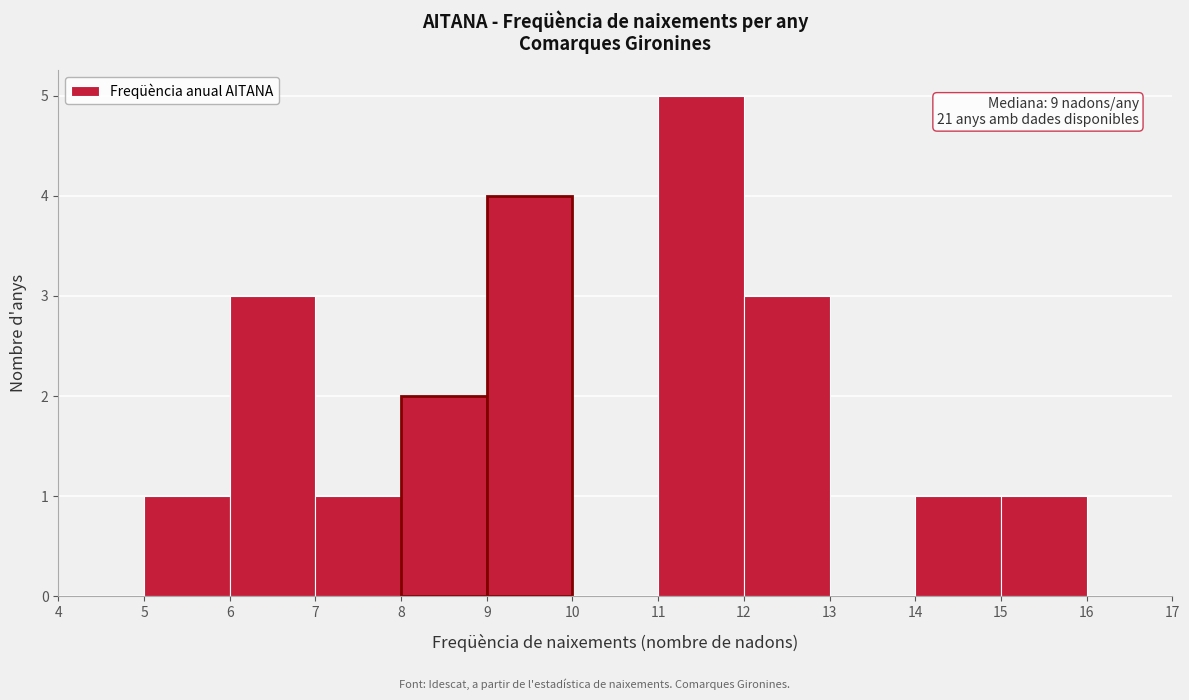

Which range on the x-axis has the tallest bar?

11 to 12